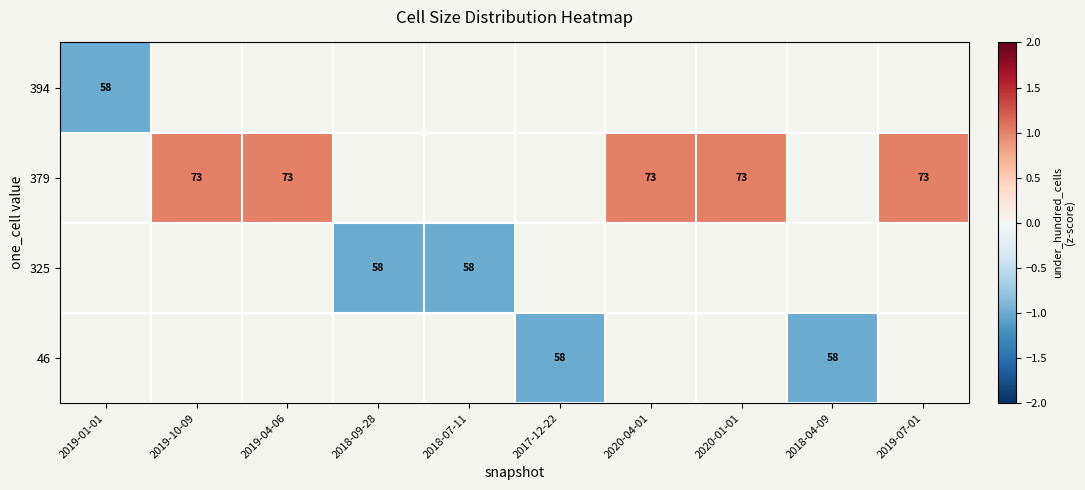

True or false: 46 has a value of 35 at 2017-12-22.

False